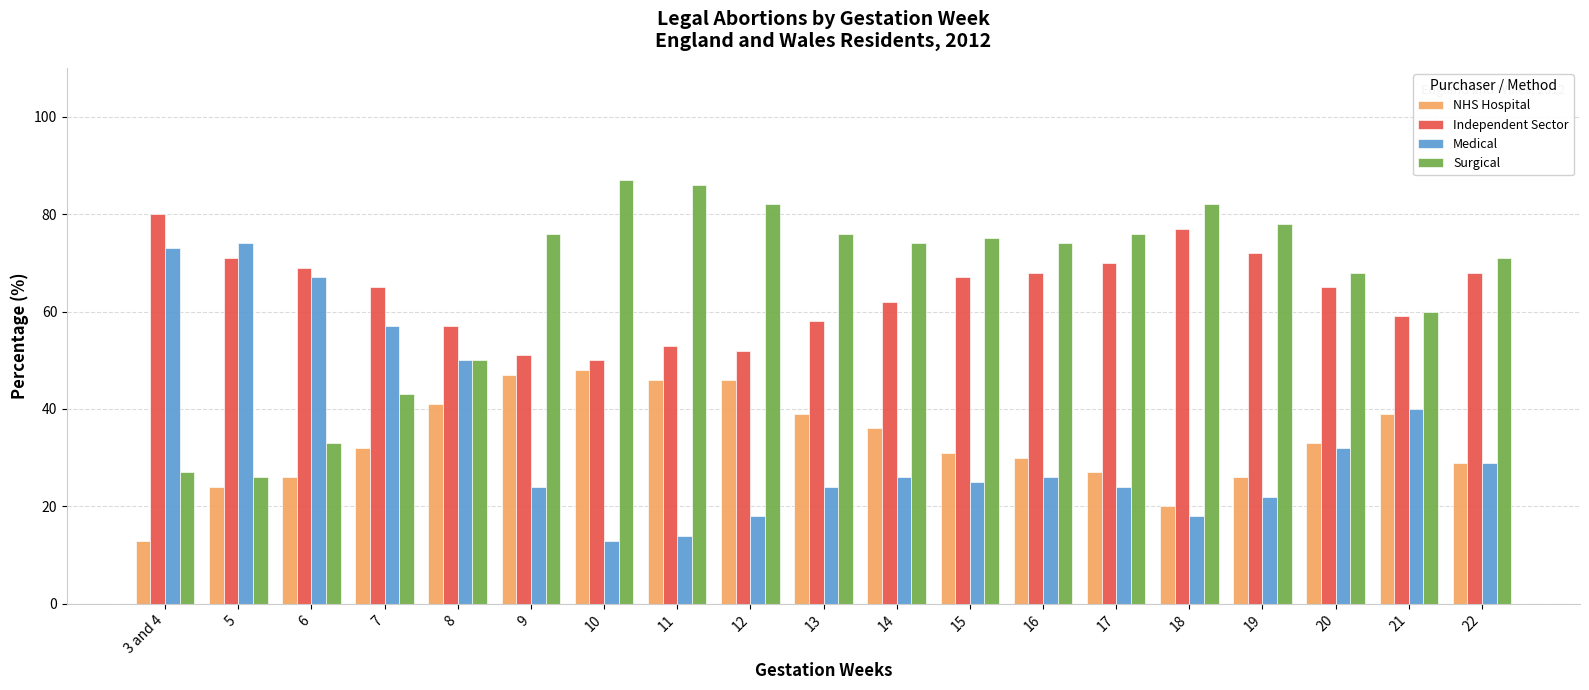

How many groups of bars are there?

19